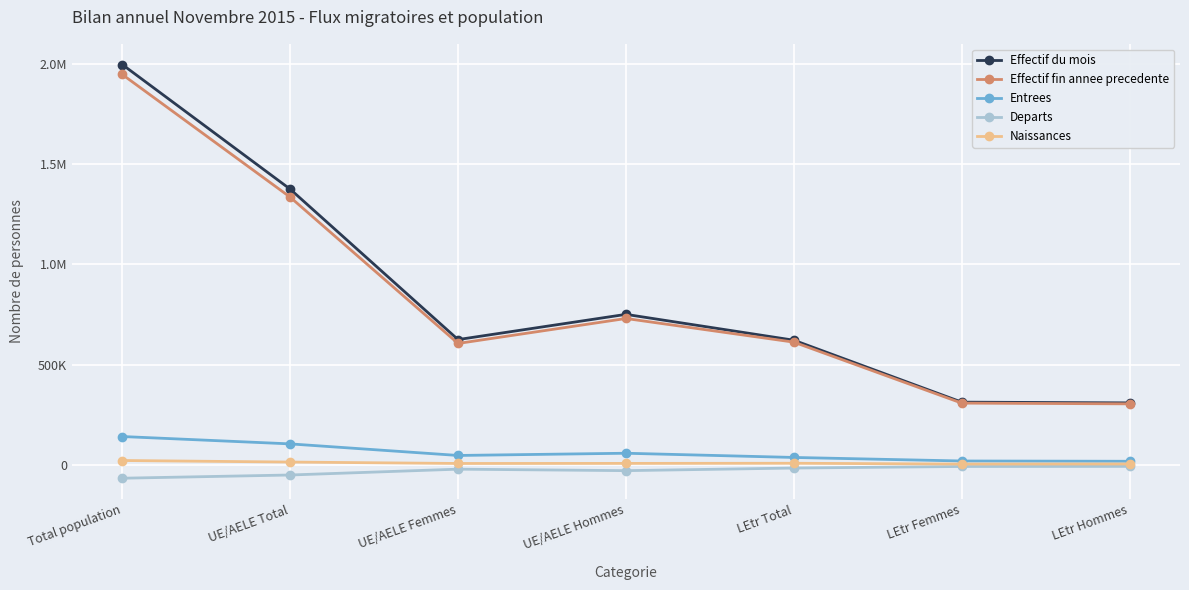

What is the label of the 5th point from the right?

UE/AELE Femmes